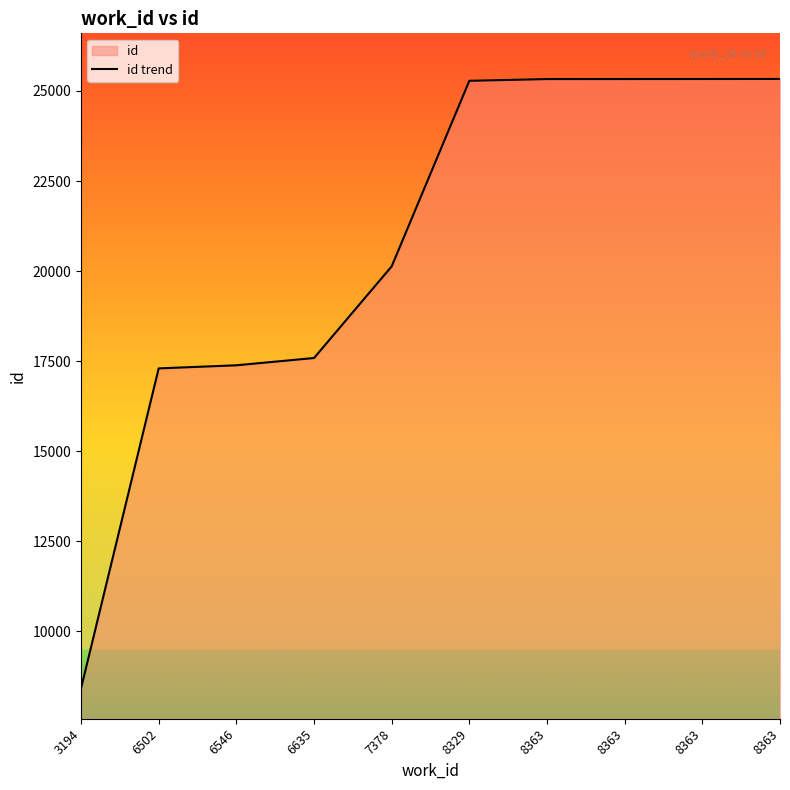

How many data points are less than 25281?

5